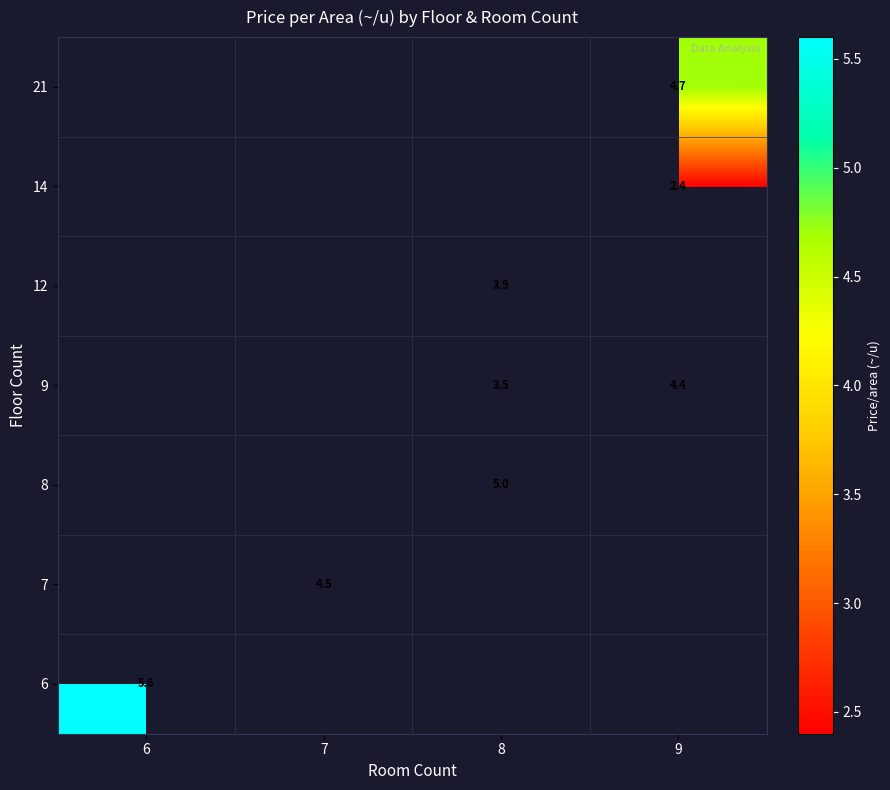

What is the greatest value displayed?

5.6